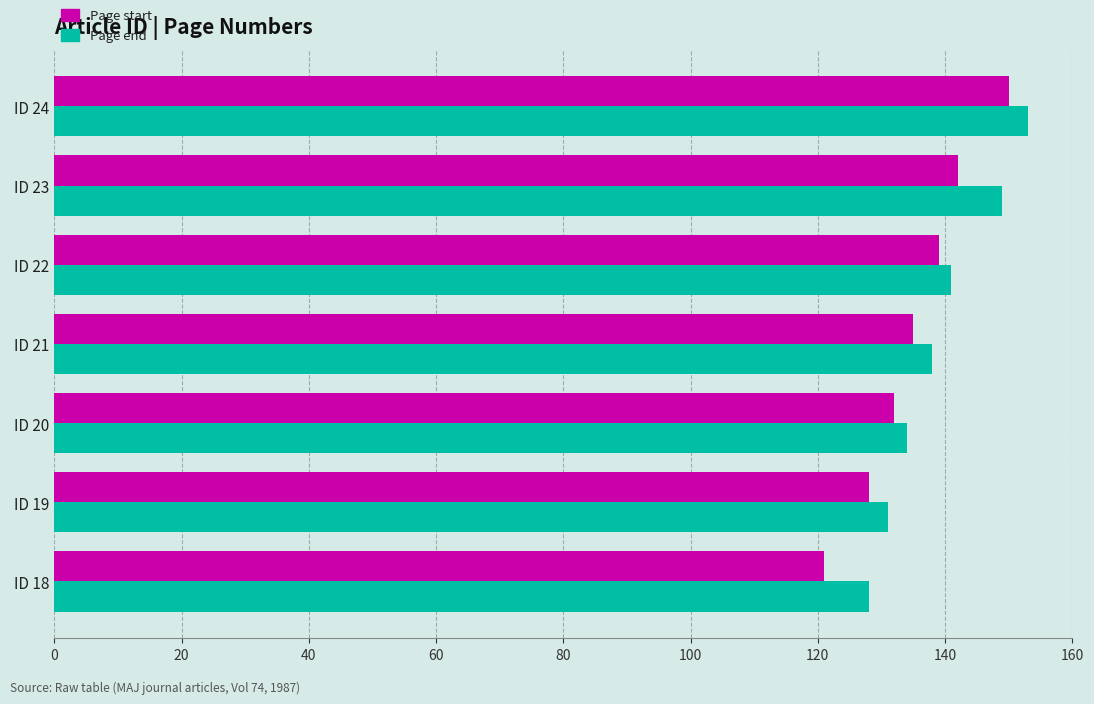

At which category is the sum across all series the highest?

ID 24